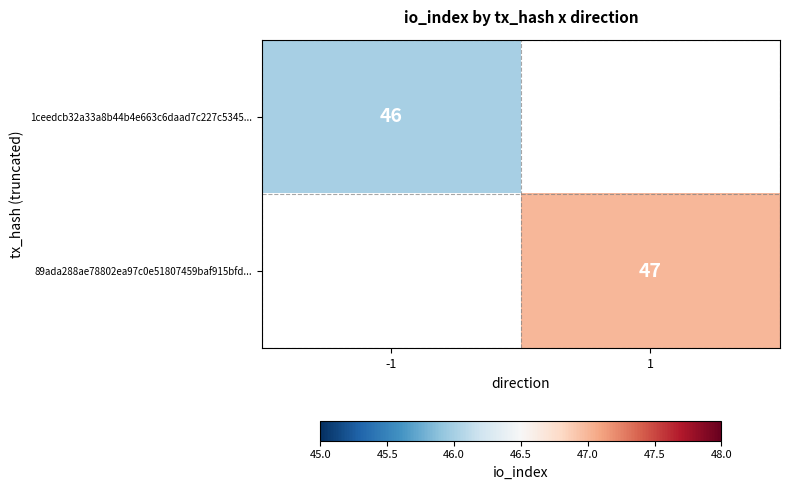

Is it true that 1ceedcb32a33a8b44b4e663c6daad7c227c5345... equals 12 at -1?

False